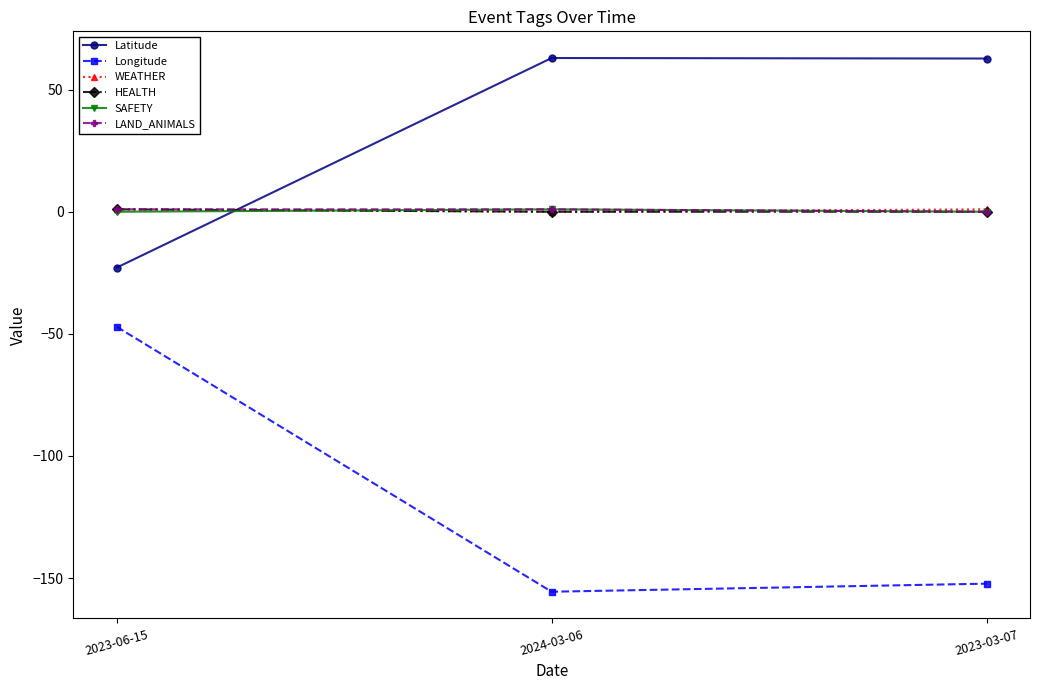

What is the label of the 2nd point from the left?

2024-03-06